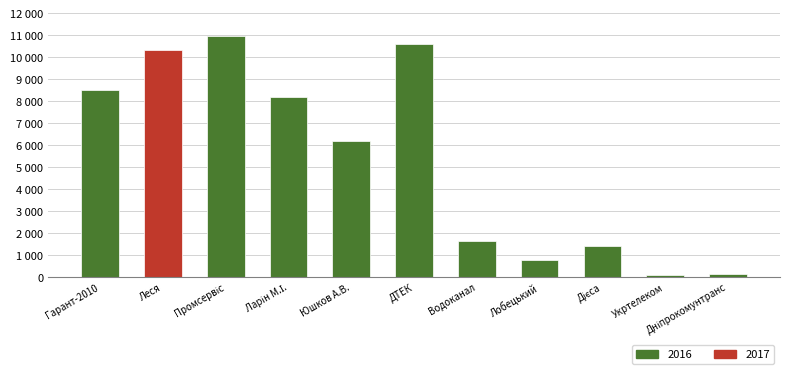

What is the difference between the values at Промсервіс and Укртелеком?

10885.7